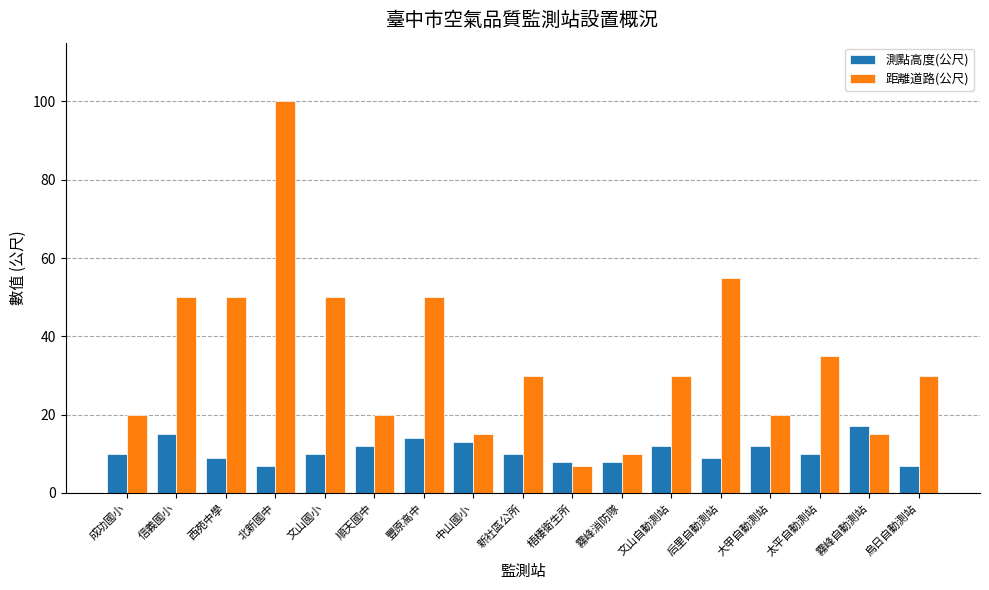

Reading left to right, list all the values displayed in this chart.

測點高度(公尺): 成功國小=10	信義國小=15	西苑中學=9	北新國中=7	文山國小=10	順天國中=12	豐原高中=14	中山國小=13	新社區公所=10	梧棲衛生所=8	霧峰消防隊=8	文山自動測站=12	后里自動測站=9	大甲自動測站=12	太平自動測站=10	霧峰自動測站=17	烏日自動測站=7
距離道路(公尺): 成功國小=20	信義國小=50	西苑中學=50	北新國中=100	文山國小=50	順天國中=20	豐原高中=50	中山國小=15	新社區公所=30	梧棲衛生所=7	霧峰消防隊=10	文山自動測站=30	后里自動測站=55	大甲自動測站=20	太平自動測站=35	霧峰自動測站=15	烏日自動測站=30